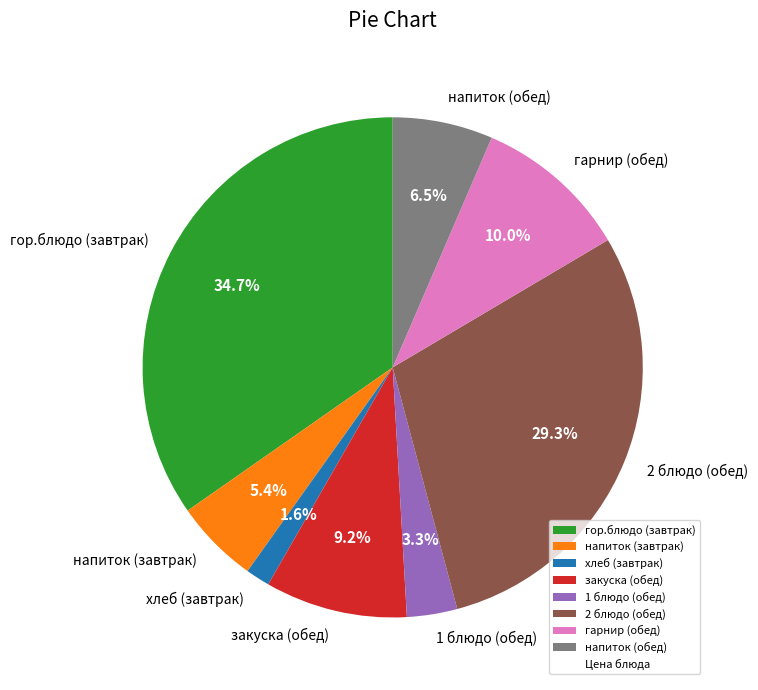

How many slices are in this pie chart?

8